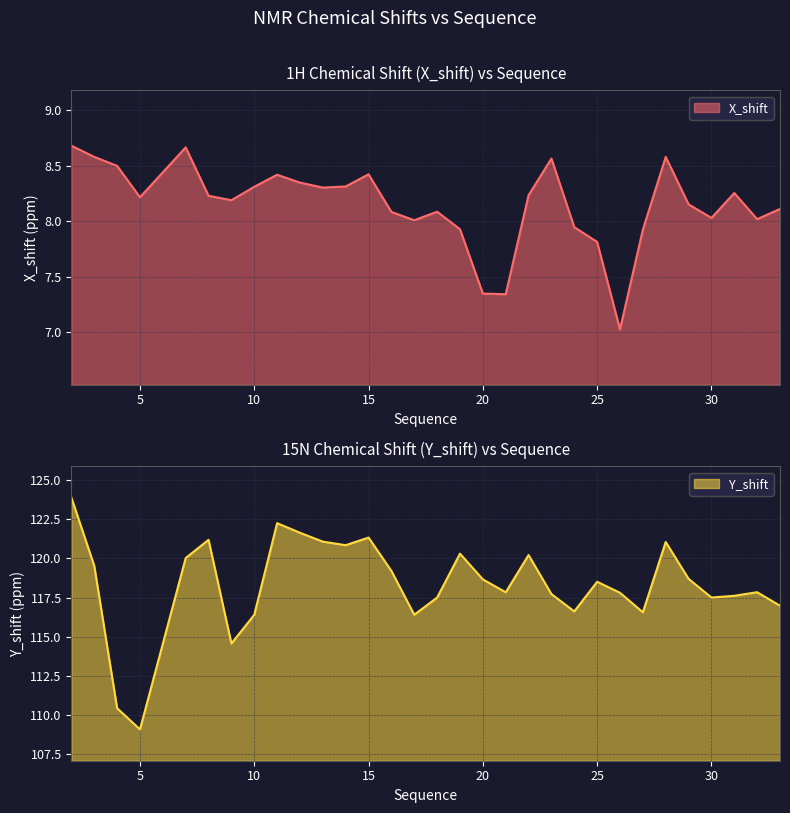

Which series has the widest spread of values?

Y_shift